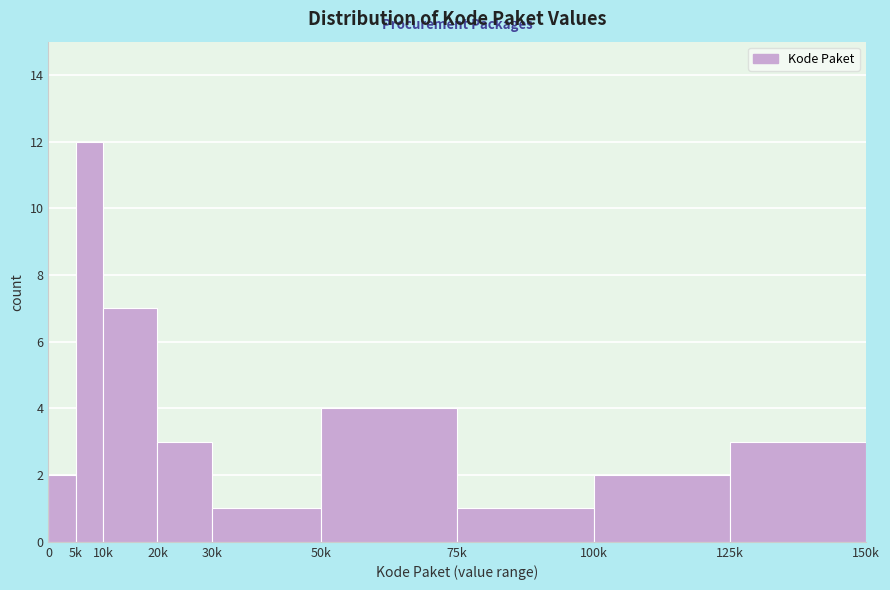

Reading left to right, what are all the values shown in this chart?

0=2	5k=12	10k=7	20k=3	30k=1	50k=4	75k=1	100k=2	125k=3